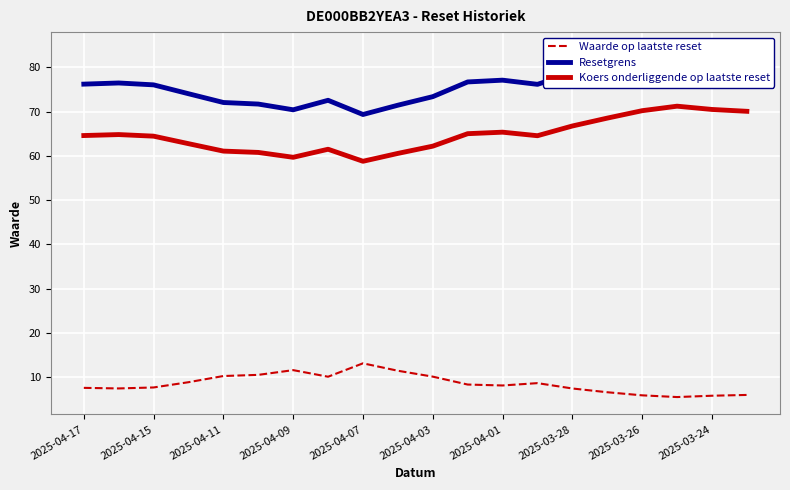

Read the Resetgrens value at 17.

84.1